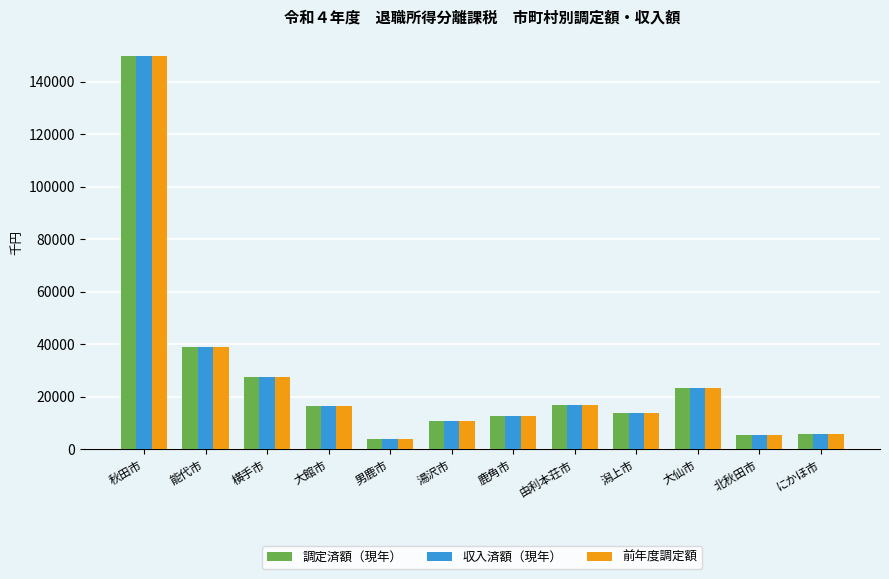

Does the chart contain stacked bars?

No